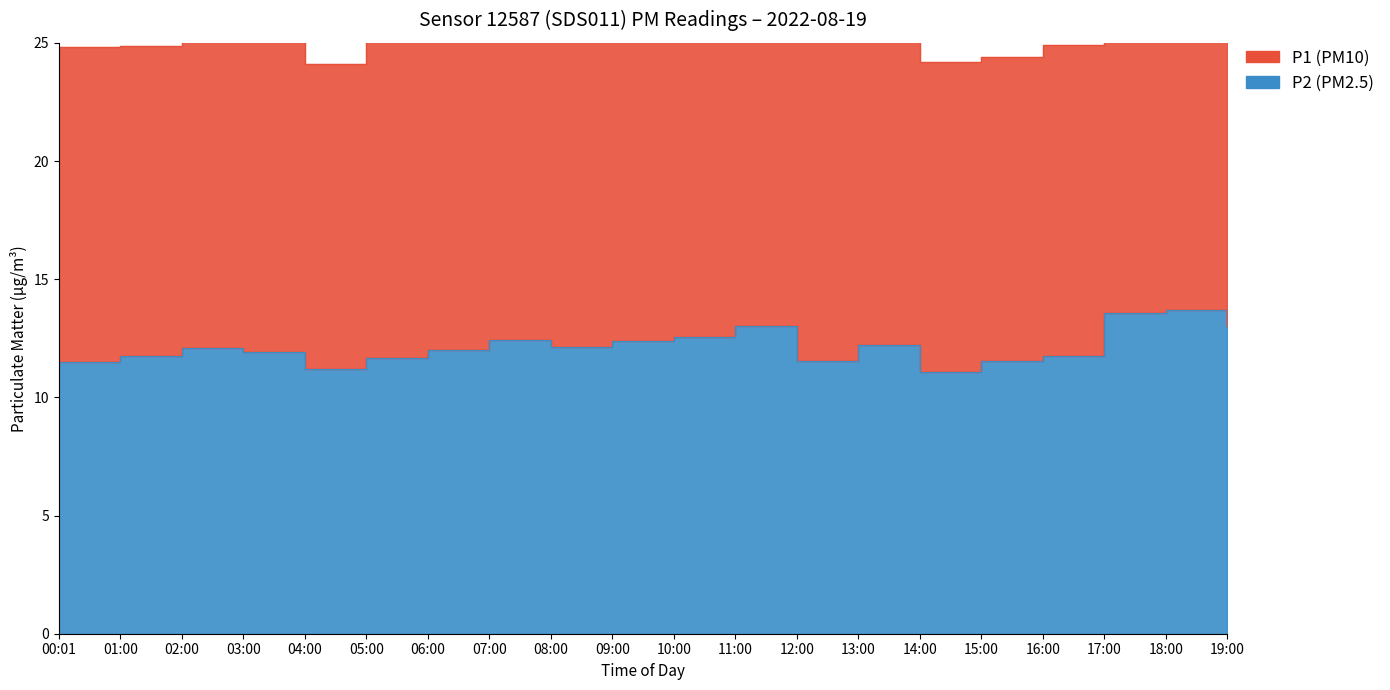

Reading left to right, extract all data points from this chart.

P1: 00:01=24.8	01:00=24.9	02:00=26.3	03:00=25.7	04:00=24.1	05:00=25.2	06:00=26.1	07:00=27.8	08:00=29.0	09:00=29.8	10:00=28.2	11:00=28.0	12:00=25.5	13:00=26.6	14:00=24.2	15:00=24.4	16:00=24.9	17:00=30.2	18:00=33.1	19:00=28.4
P2: 00:01=11.5	01:00=11.8	02:00=12.1	03:00=11.9	04:00=11.2	05:00=11.7	06:00=12.0	07:00=12.4	08:00=12.1	09:00=12.4	10:00=12.6	11:00=13.0	12:00=11.6	13:00=12.2	14:00=11.1	15:00=11.5	16:00=11.8	17:00=13.6	18:00=13.7	19:00=13.0